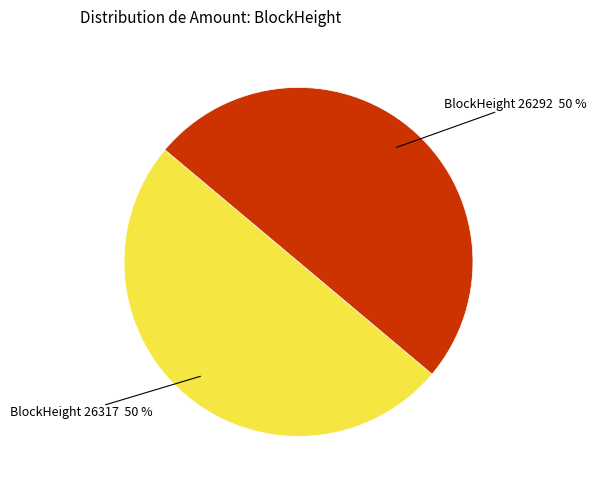

Is it true that BlockHeight 26292 50 % is 50% of the pie?

True